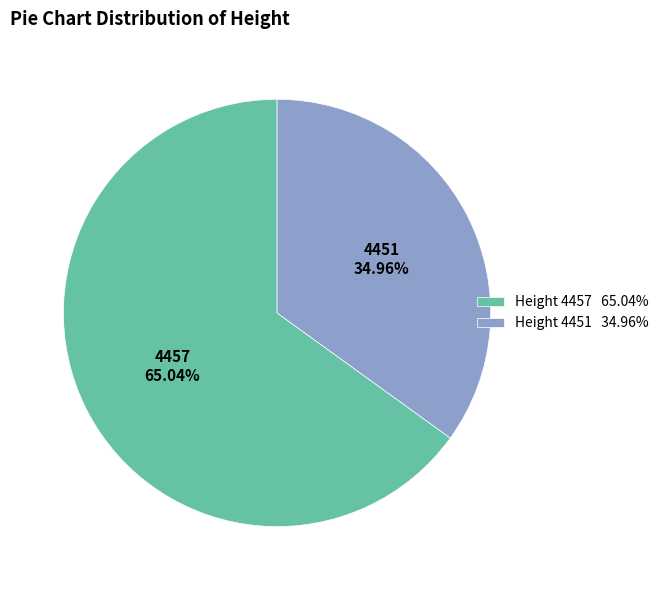

Count the number of slices in the pie.

2